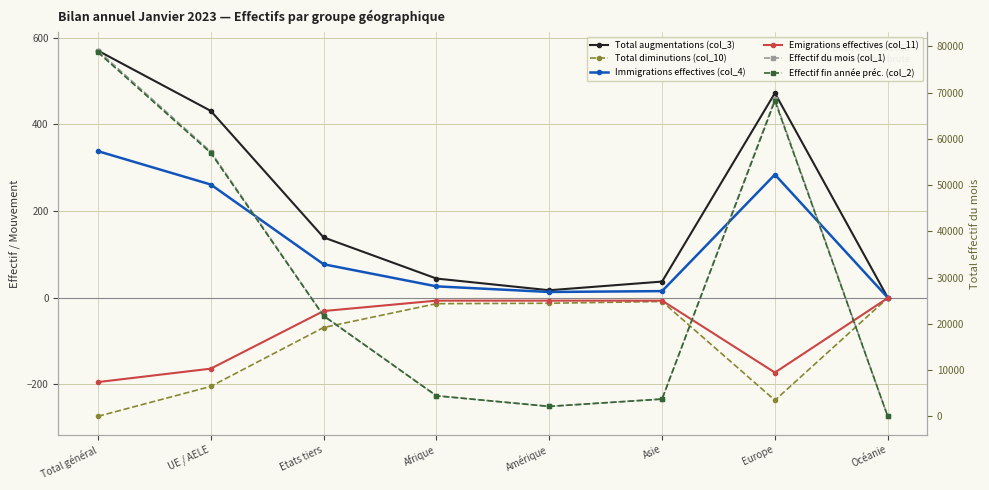

What is the total value across all series at UE / AELE?

114518